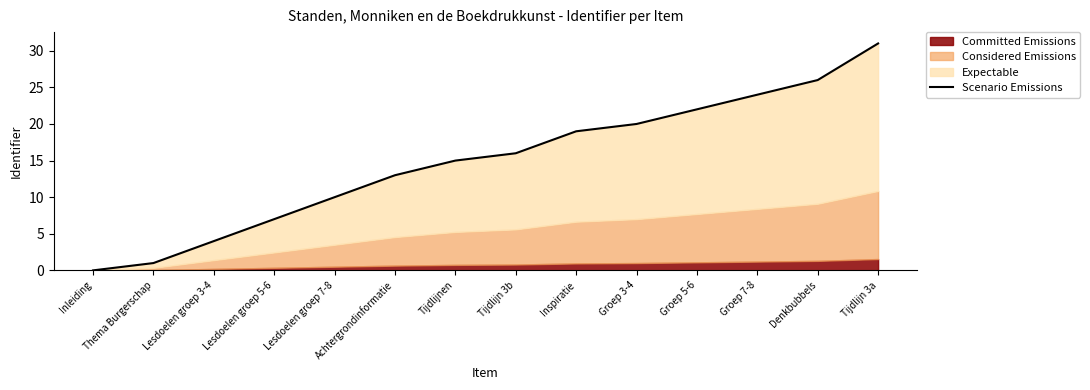

What is the difference between the values at Tijdlijn 3b and Groep 7-8?

8